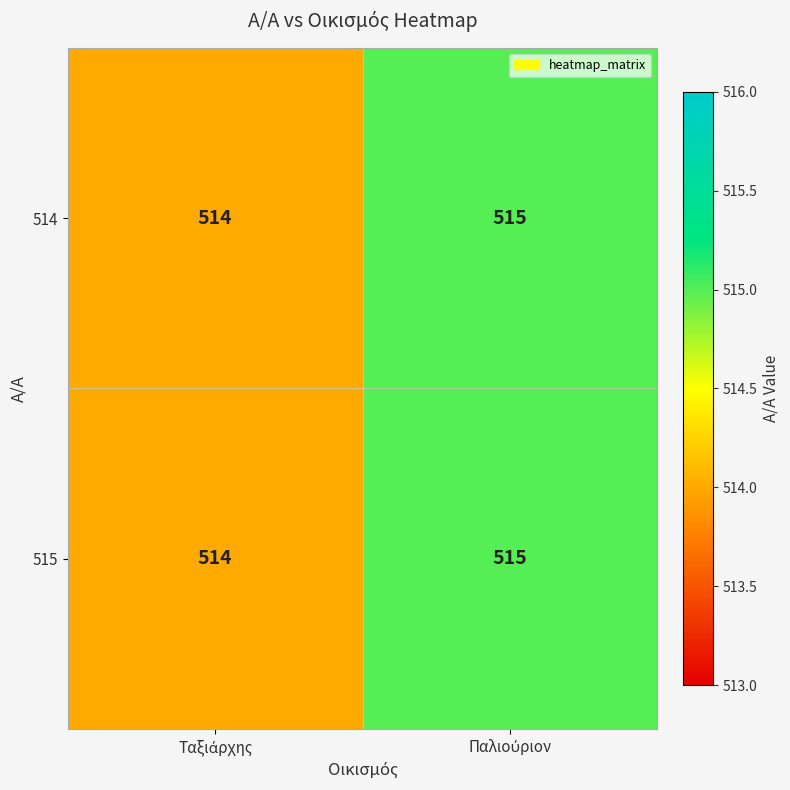

Reading left to right, what are all the values shown in this chart?

514: 514	515
515: 514	515